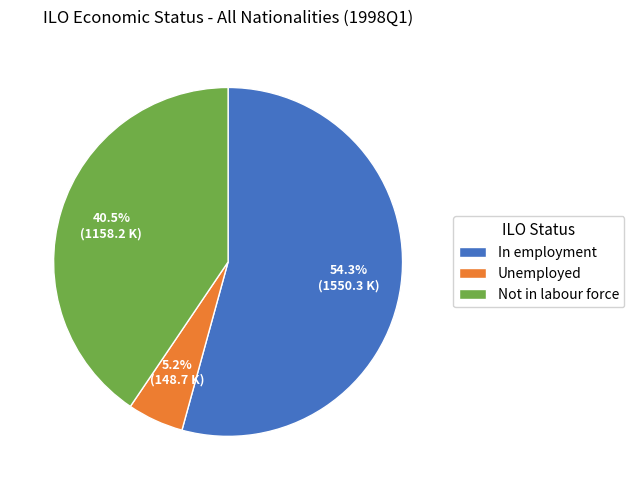

Is it true that Not in labour force is 33% of the pie?

False